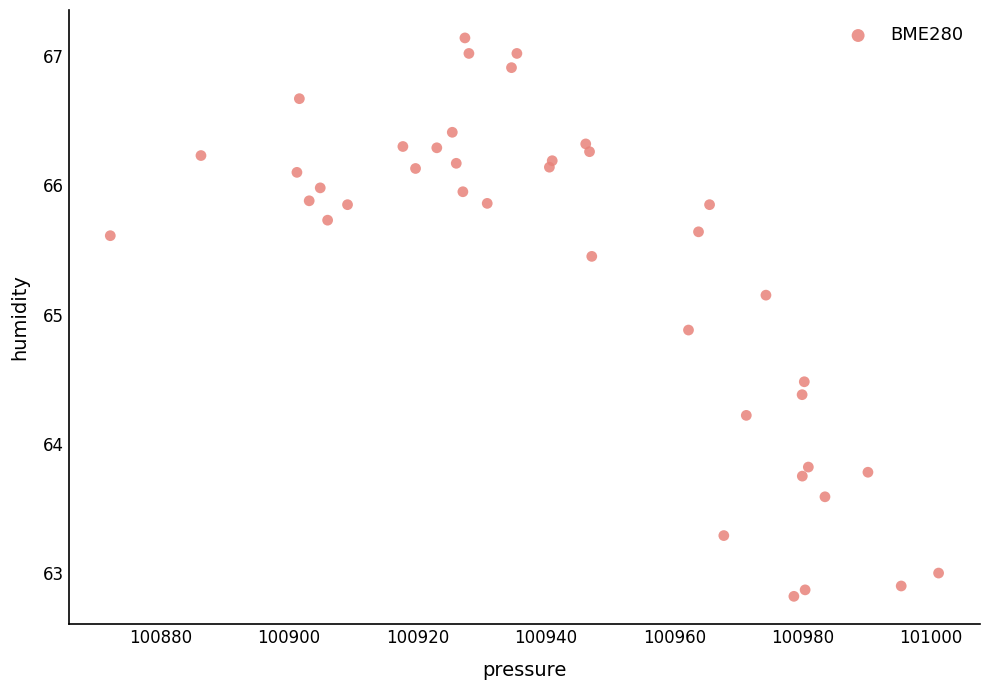

What is the range of Y values (max minus min)?

4.3